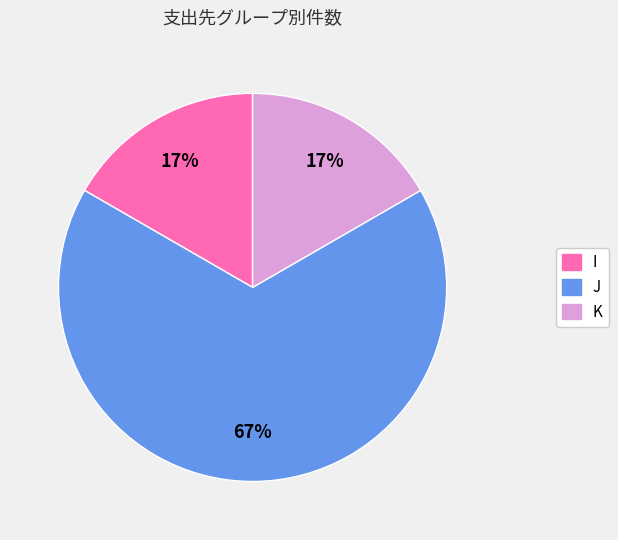

To the nearest percent, what is the average slice percentage?

33%